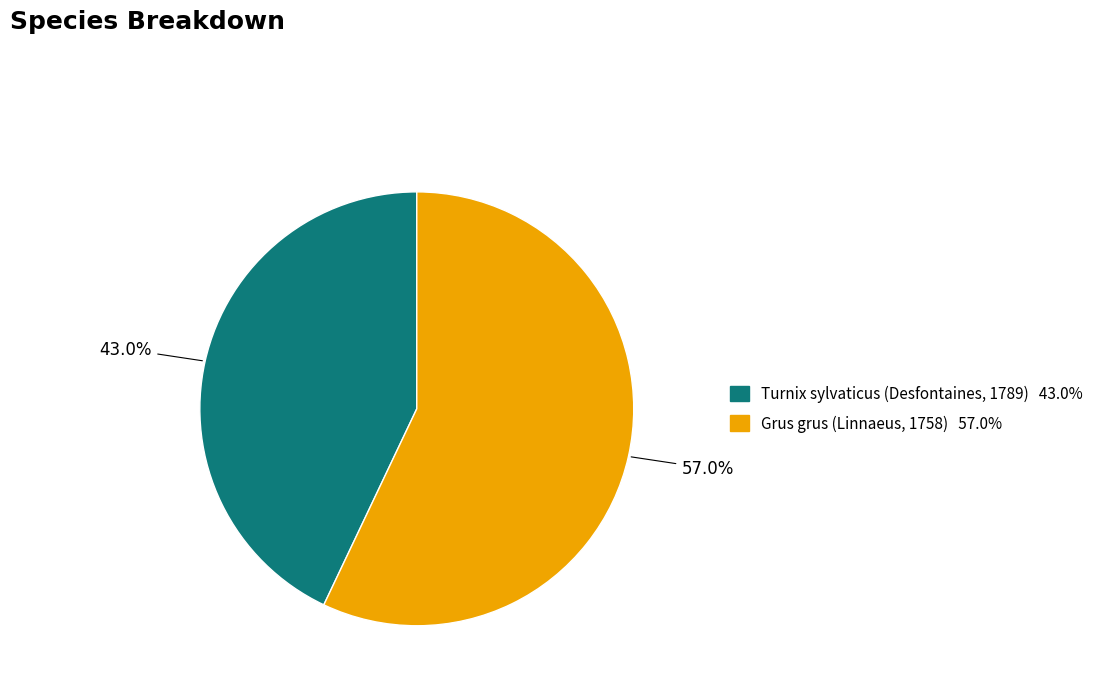

Which slice is the smallest?

Turnix sylvaticus (Desfontaines, 1789)